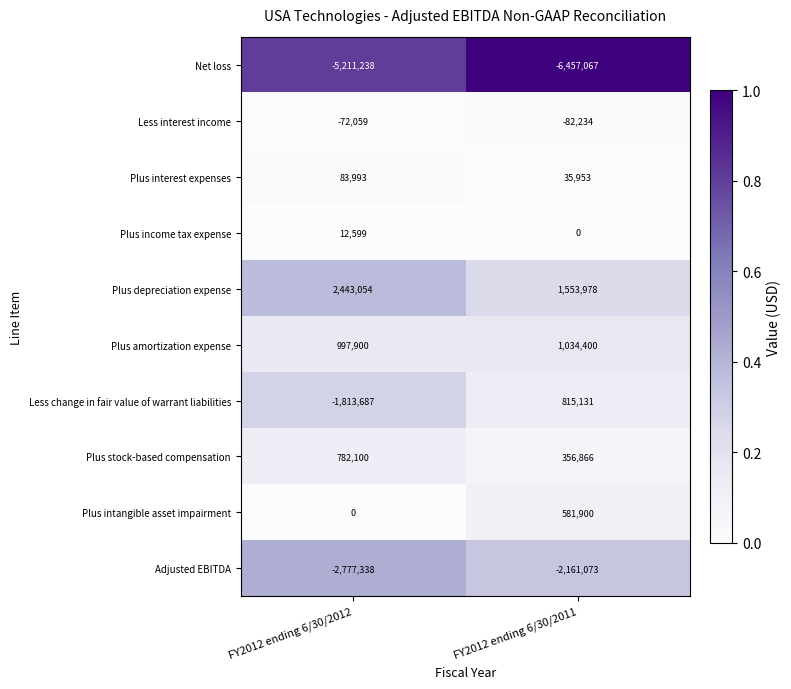

What is the total value across all series at FY2012 ending 6/30/2011?

-4322146